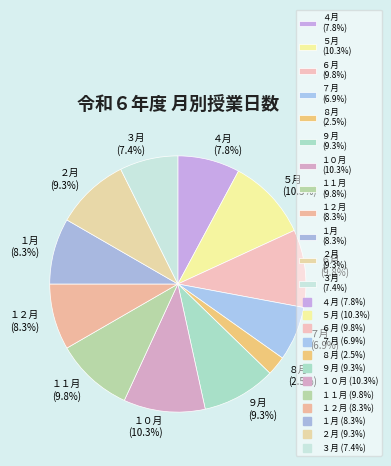

Is ５月 (10.3%) the majority of the pie?

No